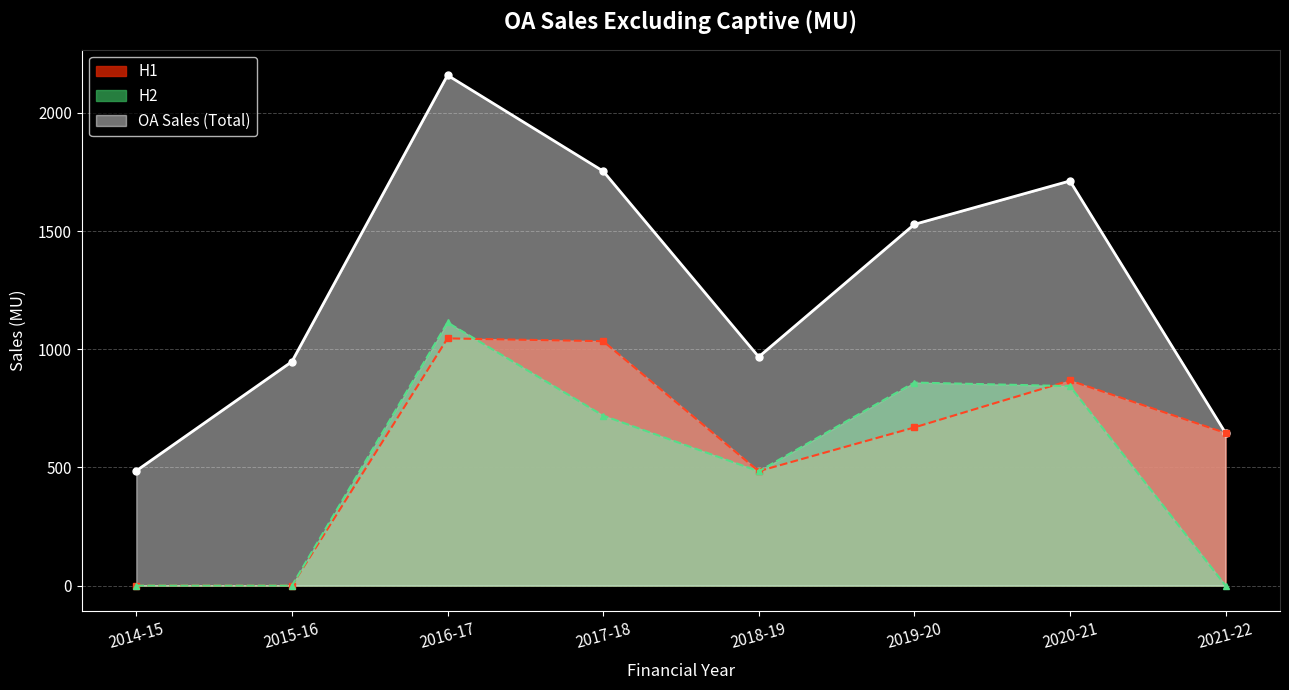

The chart shows a value of 2629.5 at 2020-21. True or false?

False